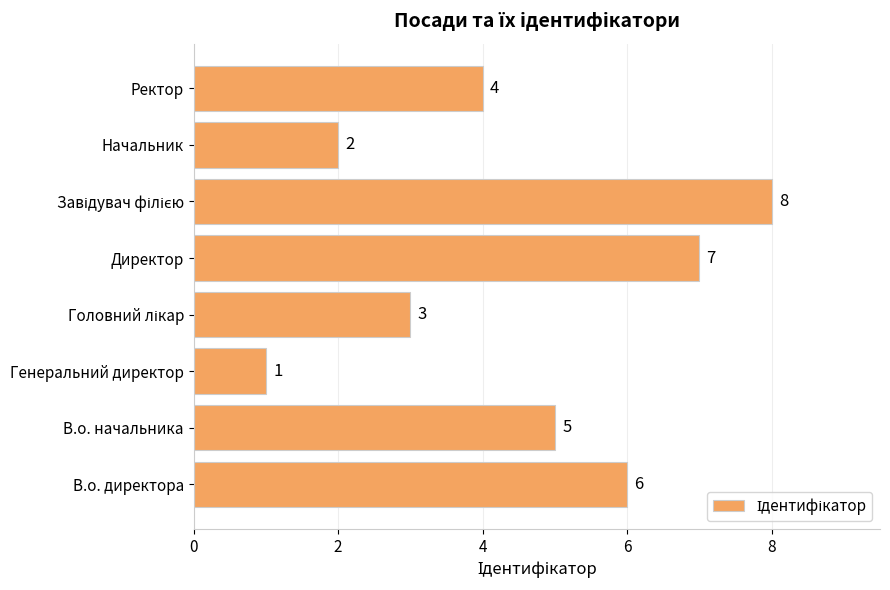

At which category does the chart reach its minimum across all series?

Генеральний директор